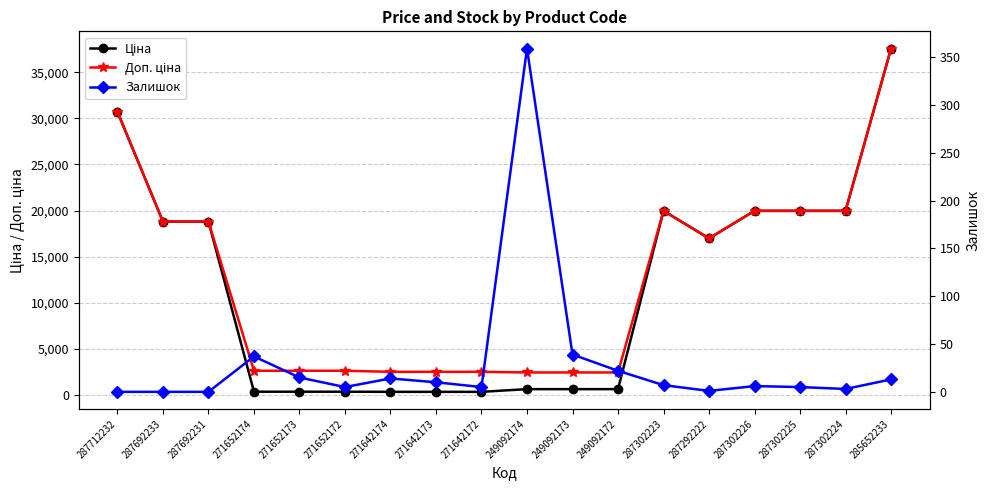

How many data points in Доп. ціна are above 16976?

9